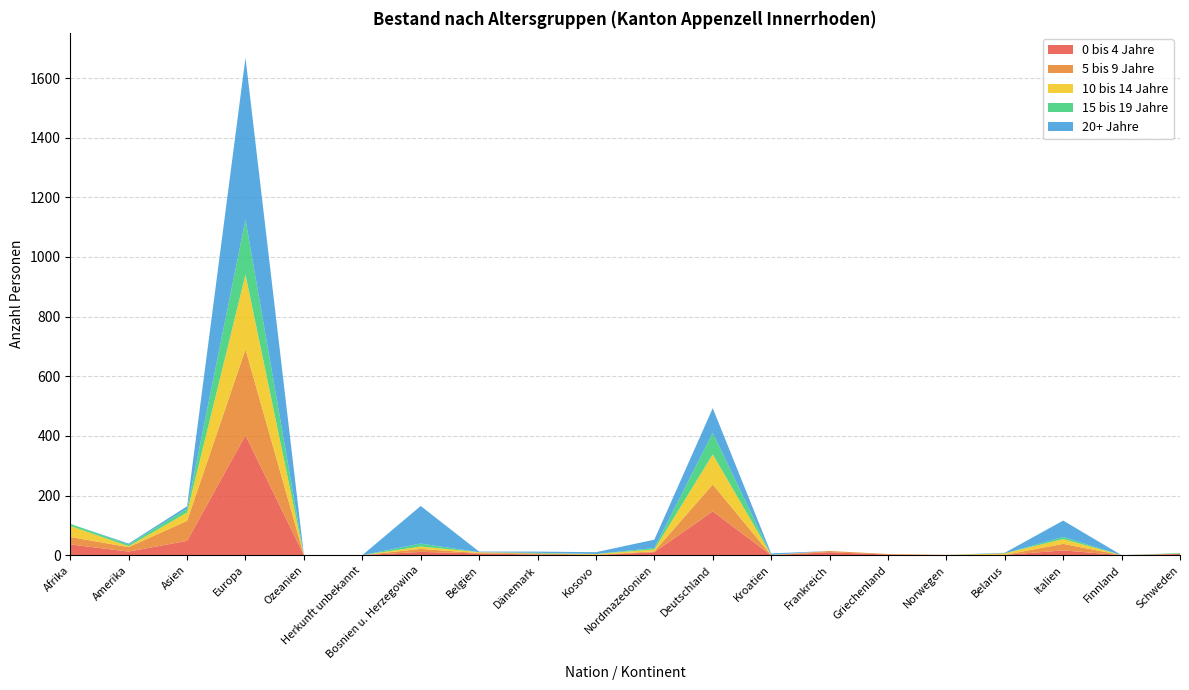

Reading right to left, extract all data points from this chart.

0 bis 4 Jahre: 4	0	16	1	0	2	10	0	147	10	0	2	6	11	0	0	402	48	12	36
5 bis 9 Jahre: 1	0	22	0	1	2	4	0	90	3	1	4	1	10	0	0	288	67	15	25
10 bis 14 Jahre: 0	0	16	5	0	0	0	1	101	6	3	0	3	8	0	0	251	28	3	37
15 bis 19 Jahre: 2	0	7	0	0	0	0	0	72	5	0	2	0	10	0	0	184	13	6	7
20+ Jahre: 0	0	55	2	0	0	0	5	83	28	6	4	2	126	0	0	543	8	3	0